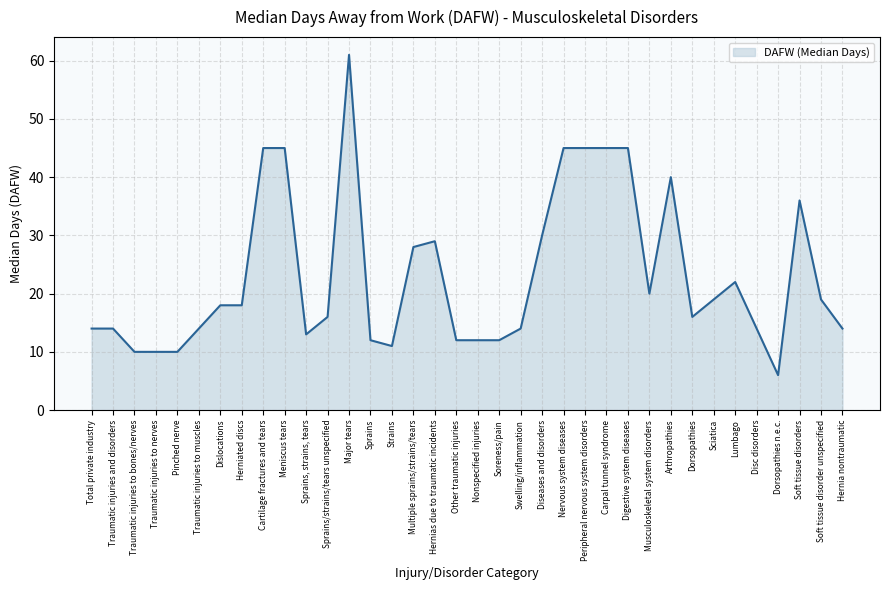

What position from the left is Dorsopathies?

29